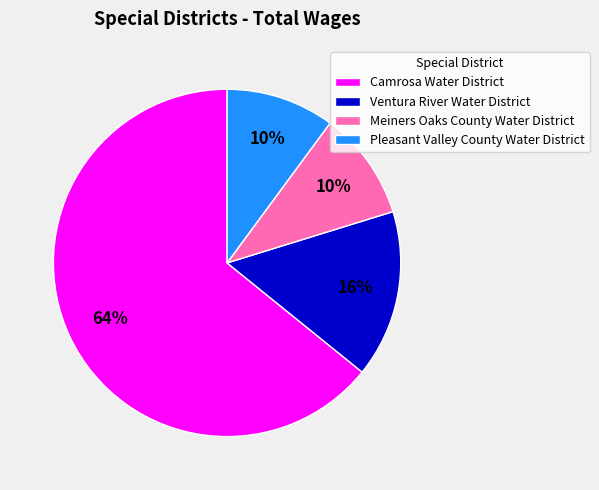

Do Pleasant Valley County Water District and Meiners Oaks County Water District together represent more than half of the pie?

No